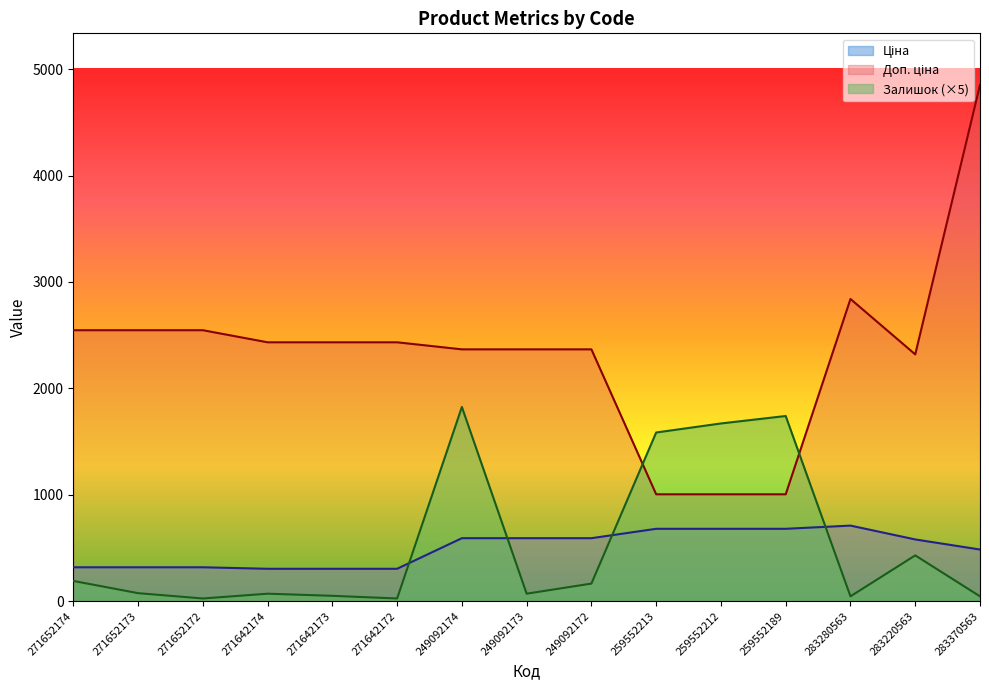

The Залишок series shows 190.0 at 271652174. True or false?

True